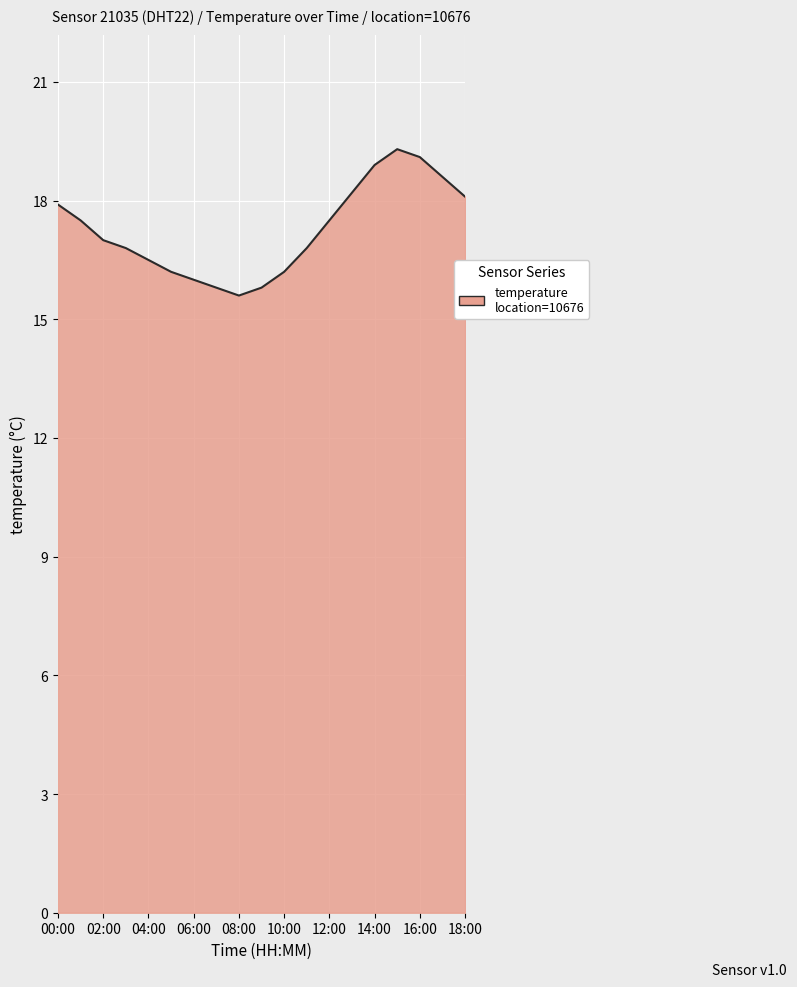

What is the smallest value displayed?

15.6